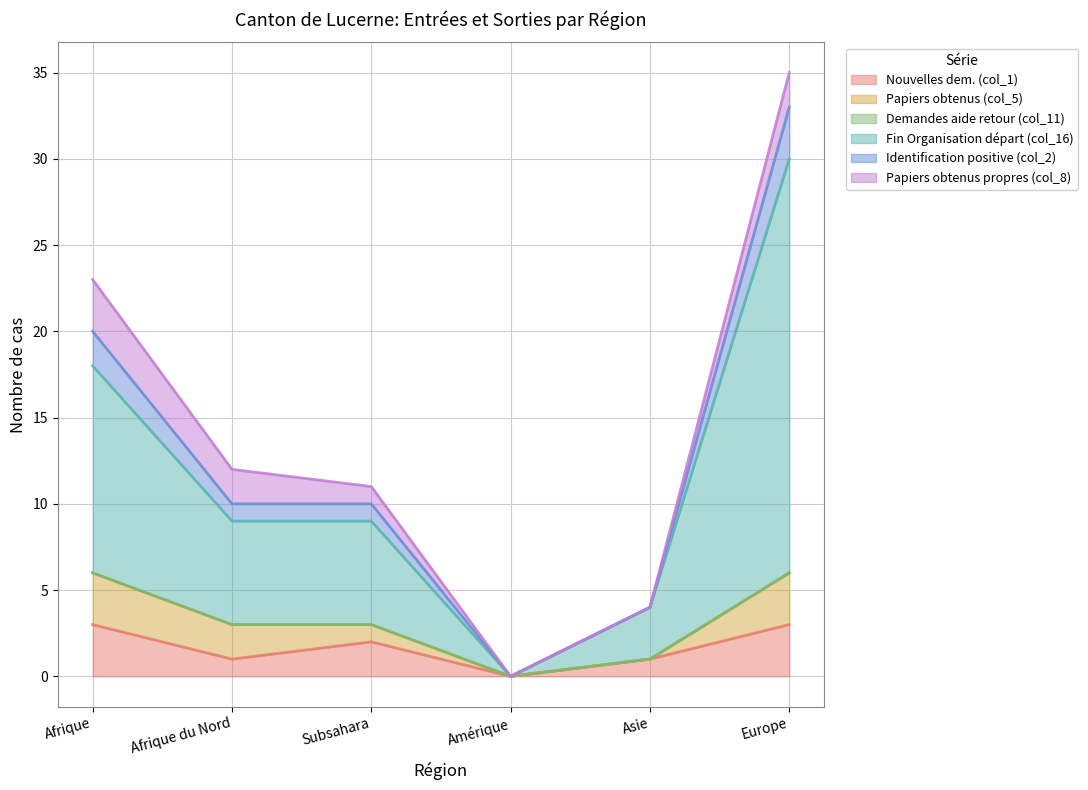

At which label does Identification positive (col_2) first exceed 12?

Afrique